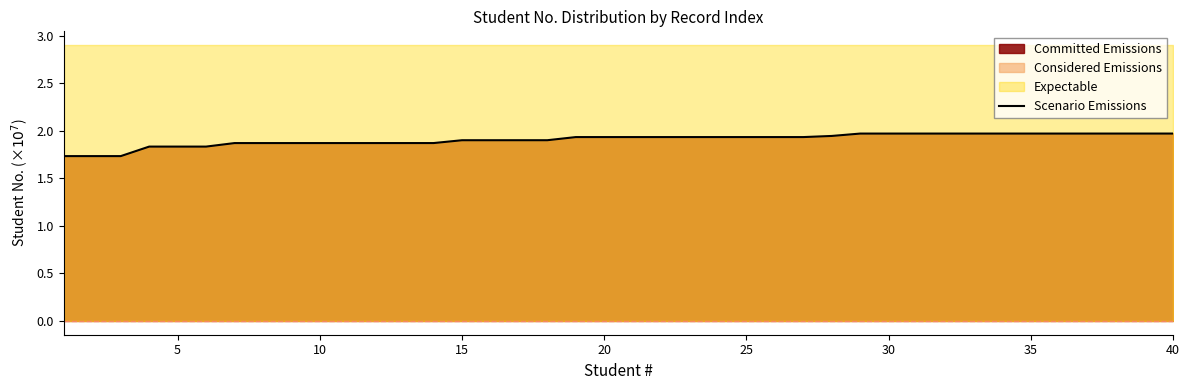

How many data points does each series have?

40